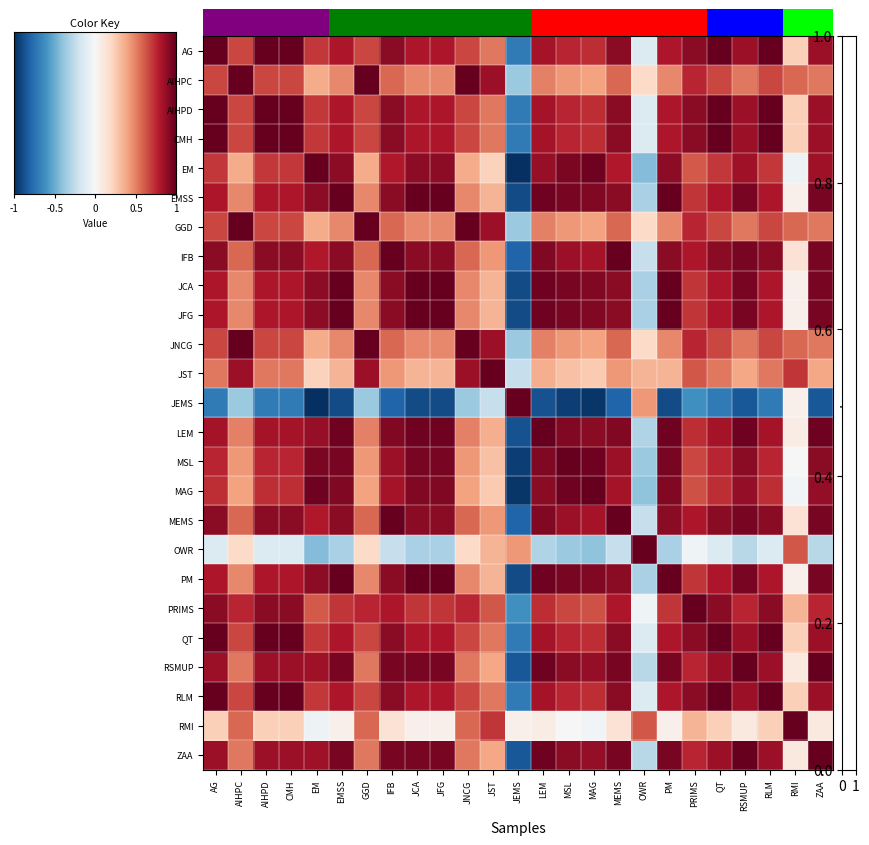

How many distinct data groups are displayed?

25